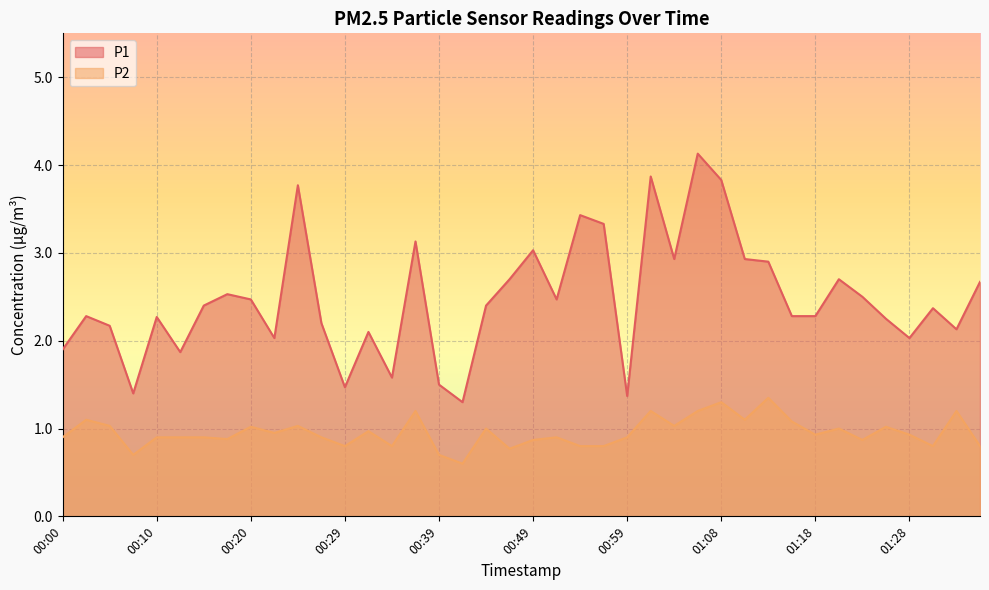

What is the label of the 2nd point from the left?

00:03